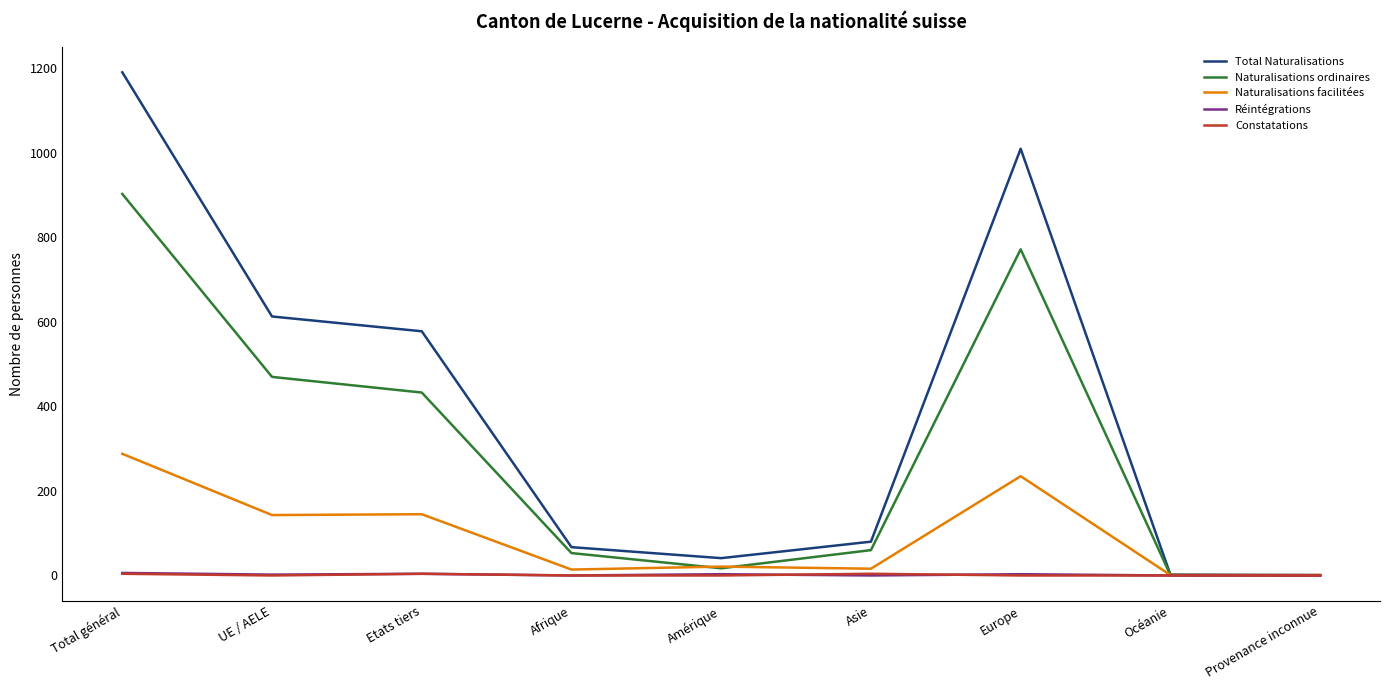

What is the sum of all Naturalisations facilitées values?

864